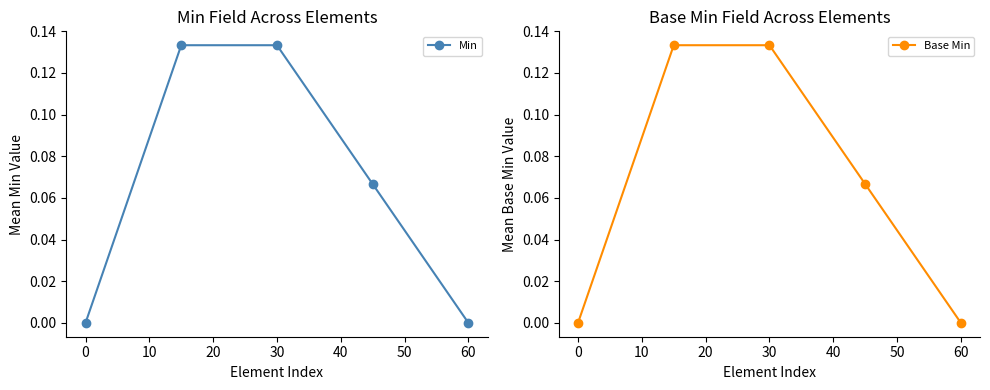

True or false: Min has more than 1 interior local peaks.

False